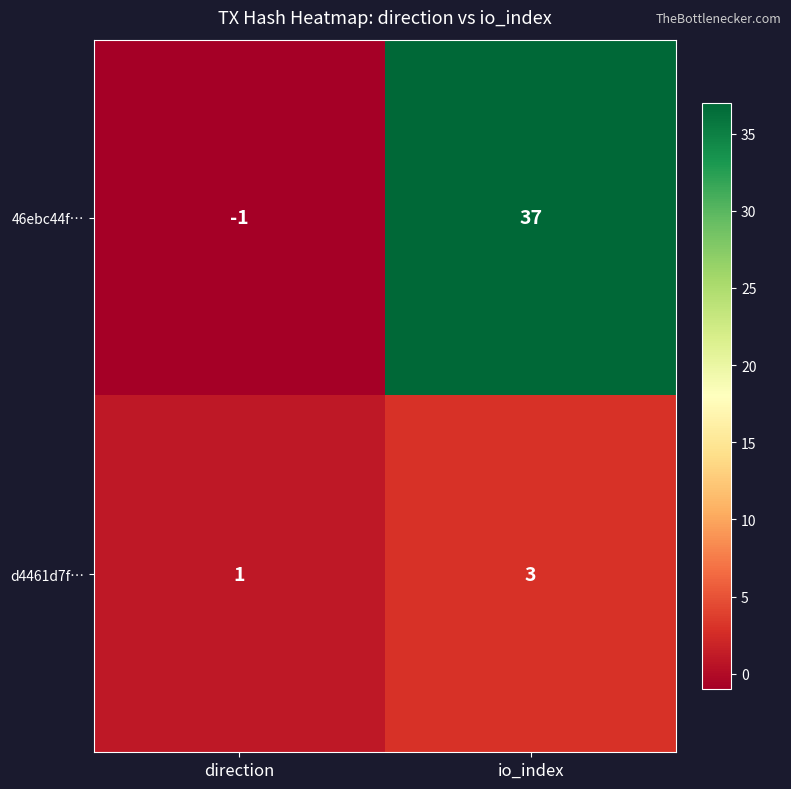

What is the maximum value shown in the chart?

37